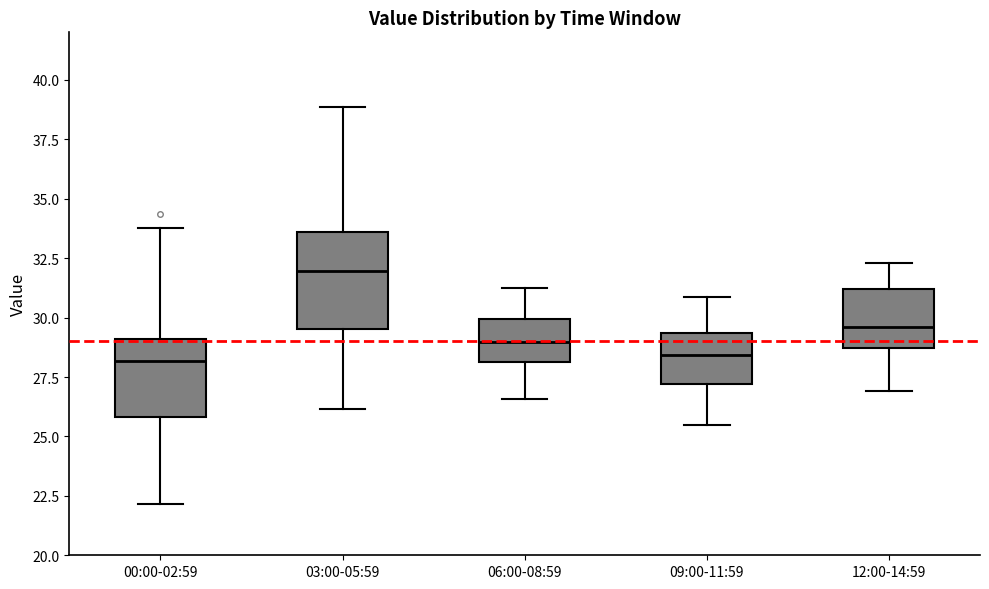

Reading left to right, read every box against the y-axis: the position of its median line, the range the box covers, and the ends of its whiskers. The values are not printed on the chart, so give them approximately, as read against the axis.

00:00-02:59: median 28.0, box 26.0 to 29.0, whiskers 22.0 to 34.0
03:00-05:59: median 32.0, box 29.5 to 33.5, whiskers 26.0 to 39.0
06:00-08:59: median 29.0, box 28.0 to 30.0, whiskers 26.5 to 31.0
09:00-11:59: median 28.5, box 27.0 to 29.5, whiskers 25.5 to 31.0
12:00-14:59: median 29.5, box 28.5 to 31.0, whiskers 27.0 to 32.5